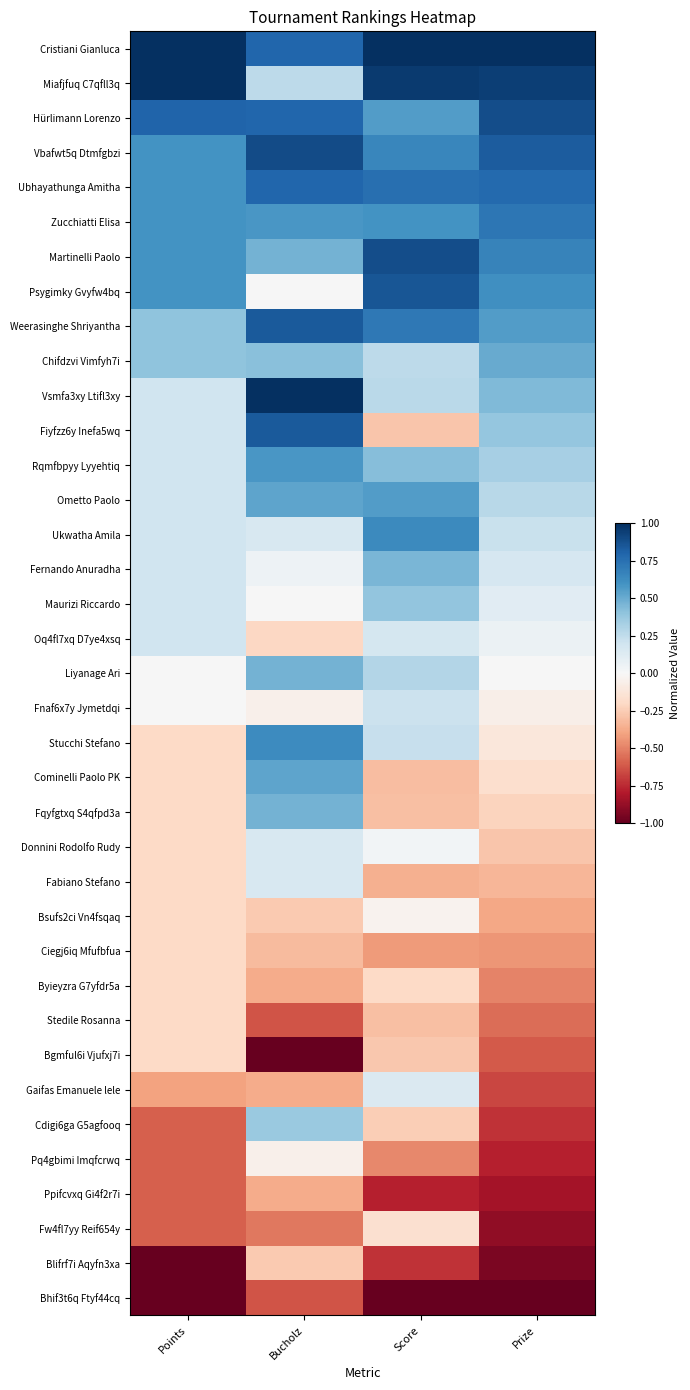

Reading right to left, what are all the values shown in this chart?

Cristiani Gianluca: Prize=1.0	Score=1.0	Bucholz=0.8	Points=1.0
Miafjfuq C7qfll3q: Prize=0.9	Score=1.0	Bucholz=0.3	Points=1.0
Hürlimann Lorenzo: Prize=0.9	Score=0.6	Bucholz=0.8	Points=0.8
Vbafwt5q Dtmfgbzi: Prize=0.8	Score=0.7	Bucholz=0.9	Points=0.6
Ubhayathunga Amitha: Prize=0.8	Score=0.8	Bucholz=0.8	Points=0.6
Zucchiatti Elisa: Prize=0.7	Score=0.6	Bucholz=0.6	Points=0.6
Martinelli Paolo: Prize=0.7	Score=0.9	Bucholz=0.5	Points=0.6
Psygimky Gvyfw4bq: Prize=0.6	Score=0.9	Bucholz=0.0	Points=0.6
Weerasinghe Shriyantha: Prize=0.6	Score=0.7	Bucholz=0.8	Points=0.4
Chifdzvi Vimfyh7i: Prize=0.5	Score=0.3	Bucholz=0.4	Points=0.4
Vsmfa3xy Ltifl3xy: Prize=0.4	Score=0.3	Bucholz=1.0	Points=0.2
Fiyfzz6y Inefa5wq: Prize=0.4	Score=-0.3	Bucholz=0.8	Points=0.2
Rqmfbpyy Lyyehtiq: Prize=0.3	Score=0.4	Bucholz=0.6	Points=0.2
Ometto Paolo: Prize=0.3	Score=0.6	Bucholz=0.5	Points=0.2
Ukwatha Amila: Prize=0.2	Score=0.6	Bucholz=0.2	Points=0.2
Fernando Anuradha: Prize=0.2	Score=0.5	Bucholz=0.1	Points=0.2
Maurizi Riccardo: Prize=0.1	Score=0.4	Bucholz=0.0	Points=0.2
Oq4fl7xq D7ye4xsq: Prize=0.1	Score=0.2	Bucholz=-0.2	Points=0.2
Liyanage Ari: Prize=0.0	Score=0.3	Bucholz=0.5	Points=0.0
Fnaf6x7y Jymetdqi: Prize=-0.1	Score=0.2	Bucholz=-0.1	Points=0.0
Stucchi Stefano: Prize=-0.1	Score=0.2	Bucholz=0.6	Points=-0.2
Cominelli Paolo PK: Prize=-0.2	Score=-0.3	Bucholz=0.5	Points=-0.2
Fqyfgtxq S4qfpd3a: Prize=-0.2	Score=-0.3	Bucholz=0.5	Points=-0.2
Donnini Rodolfo Rudy: Prize=-0.3	Score=0.0	Bucholz=0.2	Points=-0.2
Fabiano Stefano: Prize=-0.3	Score=-0.4	Bucholz=0.2	Points=-0.2
Bsufs2ci Vn4fsqaq: Prize=-0.4	Score=-0.0	Bucholz=-0.3	Points=-0.2
Ciegj6iq Mfufbfua: Prize=-0.4	Score=-0.4	Bucholz=-0.3	Points=-0.2
Byieyzra G7yfdr5a: Prize=-0.5	Score=-0.2	Bucholz=-0.4	Points=-0.2
Stedile Rosanna: Prize=-0.6	Score=-0.3	Bucholz=-0.6	Points=-0.2
Bgmful6i Vjufxj7i: Prize=-0.6	Score=-0.3	Bucholz=-1.0	Points=-0.2
Gaifas Emanuele lele: Prize=-0.7	Score=0.1	Bucholz=-0.4	Points=-0.4
Cdigi6ga G5agfooq: Prize=-0.7	Score=-0.2	Bucholz=0.4	Points=-0.6
Pq4gbimi Imqfcrwq: Prize=-0.8	Score=-0.5	Bucholz=-0.1	Points=-0.6
Ppifcvxq Gi4f2r7i: Prize=-0.8	Score=-0.8	Bucholz=-0.4	Points=-0.6
Fw4fl7yy Reif654y: Prize=-0.9	Score=-0.2	Bucholz=-0.5	Points=-0.6
Blifrf7i Aqyfn3xa: Prize=-0.9	Score=-0.7	Bucholz=-0.3	Points=-1.0
Bhif3t6q Ftyf44cq: Prize=-1.0	Score=-1.0	Bucholz=-0.6	Points=-1.0